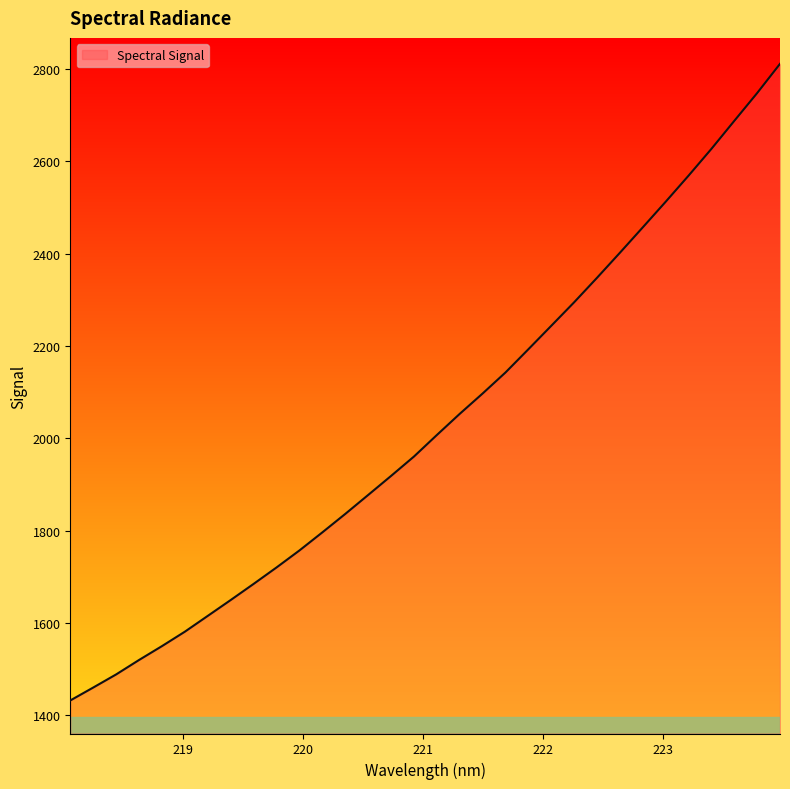

What is the greatest value displayed?

2811.4